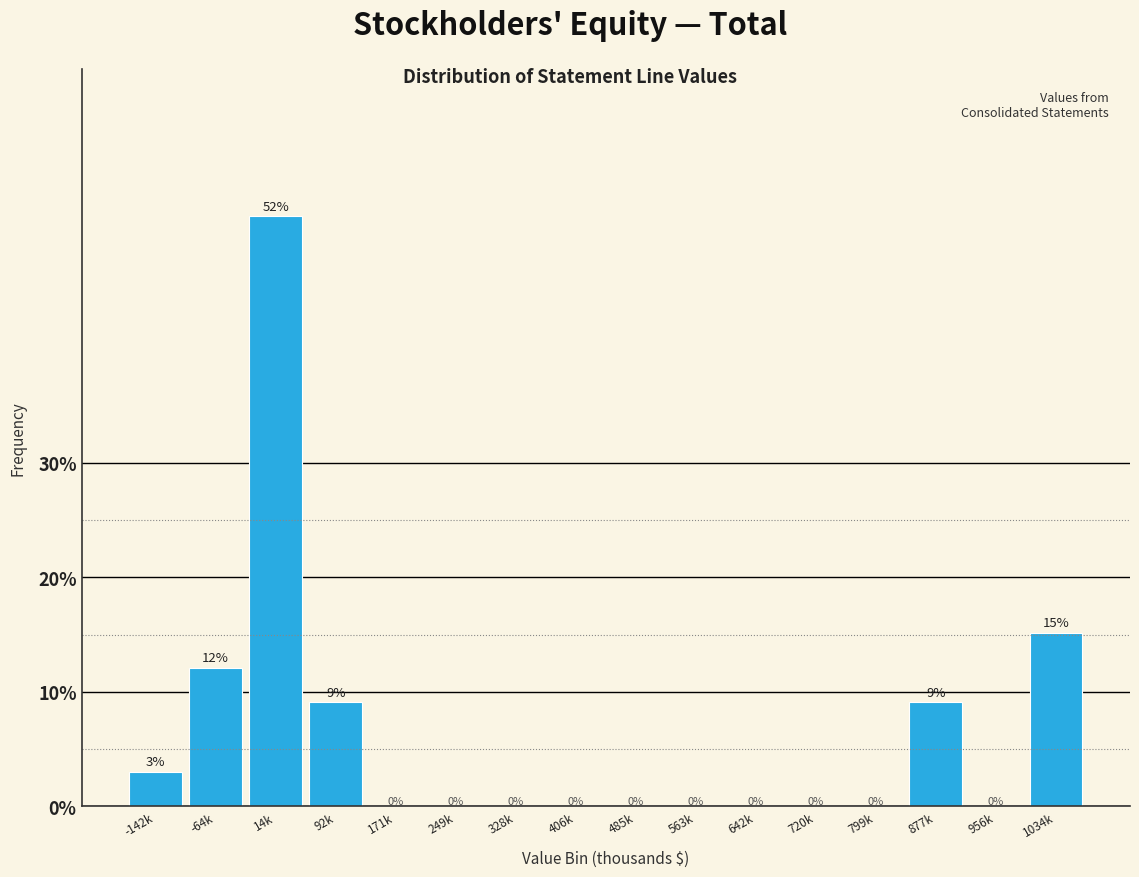

Which has a higher value, 1034k or 485k?

1034k